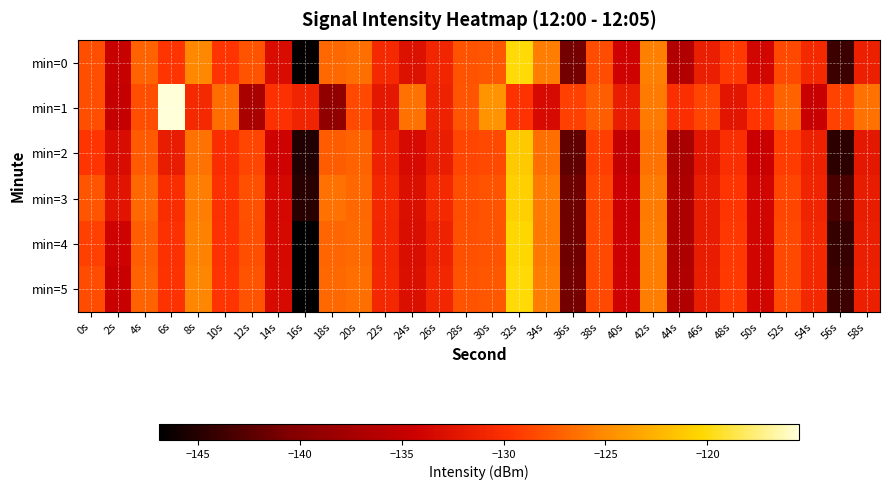

Reading left to right, list all the values displayed in this chart.

min=0: 0s=-128.2	2s=-134.8	4s=-127.0	6s=-129.5	8s=-125.2	10s=-129.5	12s=-127.9	14s=-133.3	16s=-146.6	18s=-126.9	20s=-126.5	22s=-130.5	24s=-132.7	26s=-130.9	28s=-128.0	30s=-127.7	32s=-120.1	34s=-125.8	36s=-141.1	38s=-128.3	40s=-134.1	42s=-125.6	44s=-136.4	46s=-131.5	48s=-129.3	50s=-133.7	52s=-128.4	54s=-130.5	56s=-143.9	58s=-131.4
min=1: 0s=-128.1	2s=-134.9	4s=-128.2	6s=-115.5	8s=-130.5	10s=-126.7	12s=-137.1	14s=-129.9	16s=-131.0	18s=-139.1	20s=-128.5	22s=-132.1	24s=-126.3	26s=-131.2	28s=-127.8	30s=-124.5	32s=-129.7	34s=-133.4	36s=-128.9	38s=-127.3	40s=-131.6	42s=-125.9	44s=-130.1	46s=-128.7	48s=-132.3	50s=-129.5	52s=-127.1	54s=-134.6	56s=-128.8	58s=-126.4
min=2: 0s=-129.5	2s=-133.2	4s=-127.6	6s=-131.8	8s=-126.4	10s=-130.2	12s=-128.7	14s=-134.1	16s=-145.3	18s=-127.5	20s=-127.1	22s=-131.2	24s=-133.4	26s=-131.6	28s=-128.7	30s=-128.4	32s=-121.2	34s=-126.5	36s=-142.1	38s=-129.0	40s=-134.8	42s=-126.4	44s=-137.1	46s=-132.2	48s=-130.0	50s=-134.5	52s=-129.2	54s=-131.3	56s=-144.6	58s=-132.1
min=3: 0s=-127.8	2s=-132.5	4s=-126.9	6s=-130.2	8s=-125.7	10s=-129.8	12s=-128.1	14s=-133.6	16s=-144.9	18s=-126.3	20s=-126.8	22s=-130.7	24s=-132.9	26s=-130.5	28s=-128.2	30s=-127.9	32s=-120.8	34s=-125.9	36s=-141.5	38s=-128.6	40s=-134.3	42s=-125.9	44s=-136.7	46s=-131.8	48s=-129.5	50s=-134.0	52s=-128.7	54s=-131.0	56s=-143.2	58s=-131.7
min=4: 0s=-128.9	2s=-134.1	4s=-127.4	6s=-129.9	8s=-125.5	10s=-129.7	12s=-128.2	14s=-133.5	16s=-146.9	18s=-127.0	20s=-126.7	22s=-130.8	24s=-133.0	26s=-131.1	28s=-128.1	30s=-127.9	32s=-120.3	34s=-126.0	36s=-141.3	38s=-128.5	40s=-134.2	42s=-125.8	44s=-136.6	46s=-131.7	48s=-129.4	50s=-133.9	52s=-128.5	54s=-130.7	56s=-144.1	58s=-131.5
min=5: 0s=-128.3	2s=-134.6	4s=-127.1	6s=-129.7	8s=-125.2	10s=-129.6	12s=-128.0	14s=-133.4	16s=-146.8	18s=-126.8	20s=-126.5	22s=-130.6	24s=-132.8	26s=-130.8	28s=-127.9	30s=-127.7	32s=-120.1	34s=-125.8	36s=-141.1	38s=-128.4	40s=-134.1	42s=-125.7	44s=-136.5	46s=-131.6	48s=-129.3	50s=-133.8	52s=-128.4	54s=-130.6	56s=-143.9	58s=-131.4